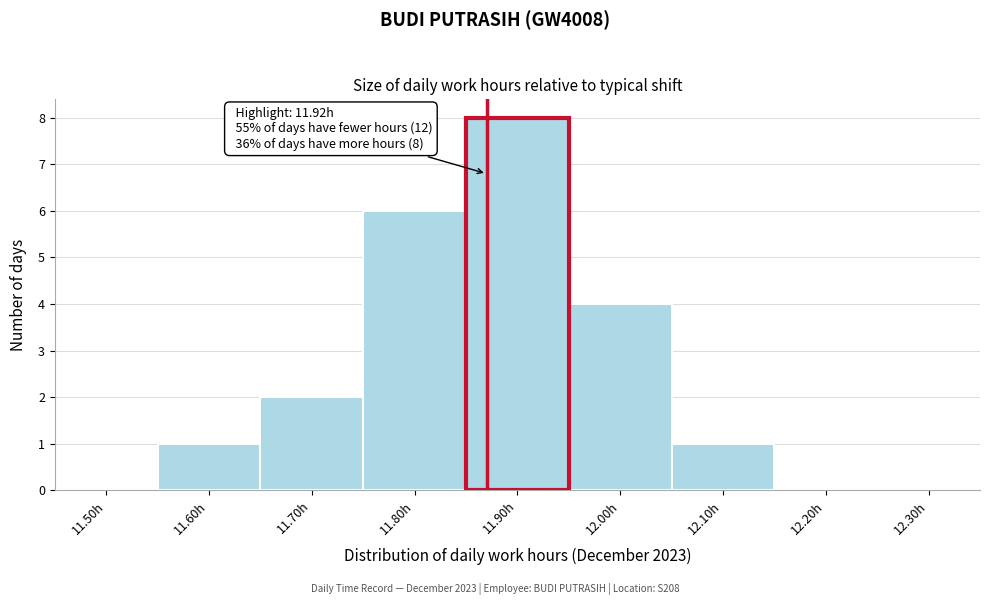

Reading left to right, what are all the values shown in this chart?

11.50h=0	11.60h=1	11.70h=2	11.80h=6	11.90h=8	12.00h=4	12.10h=1	12.20h=0	12.30h=0